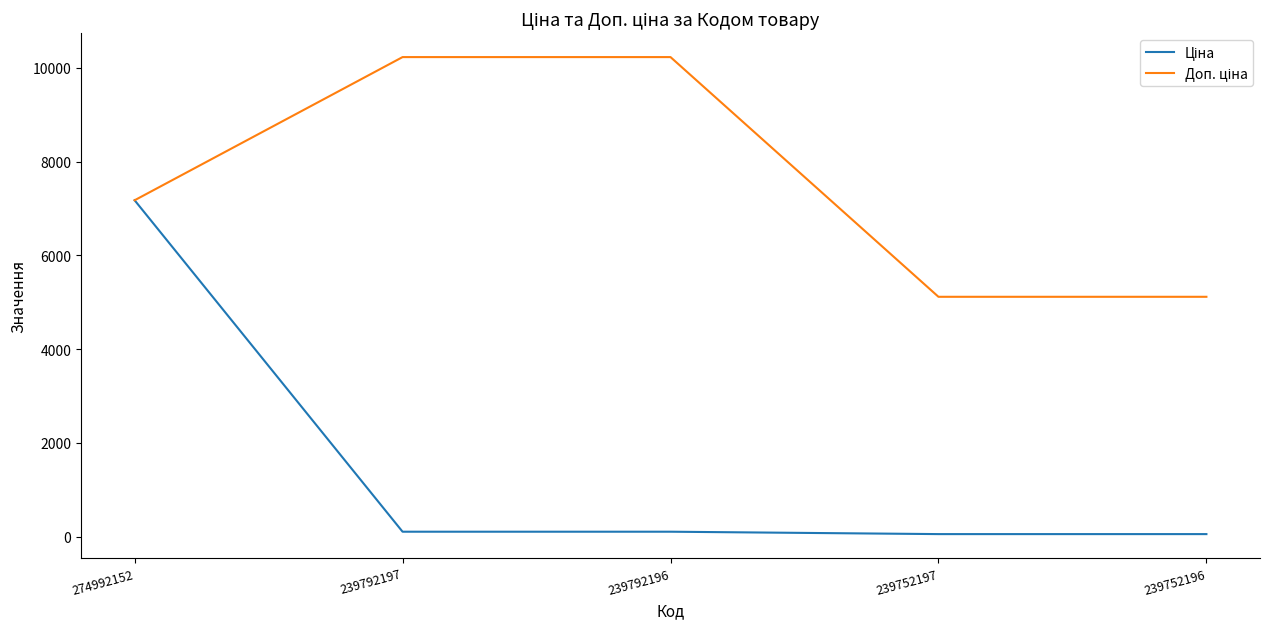

At which category is the sum across all series the highest?

274992152